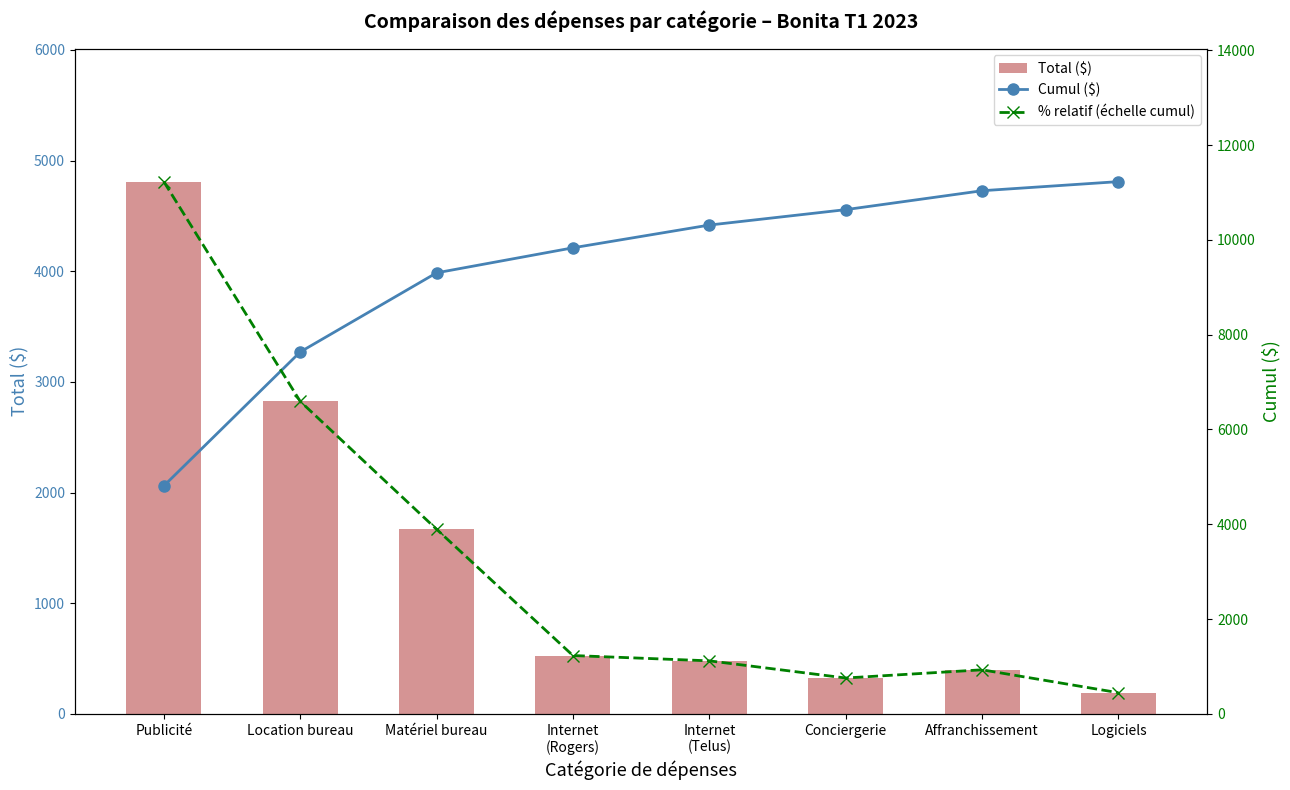

What is the label of the 3rd bar from the left?

Matériel bureau